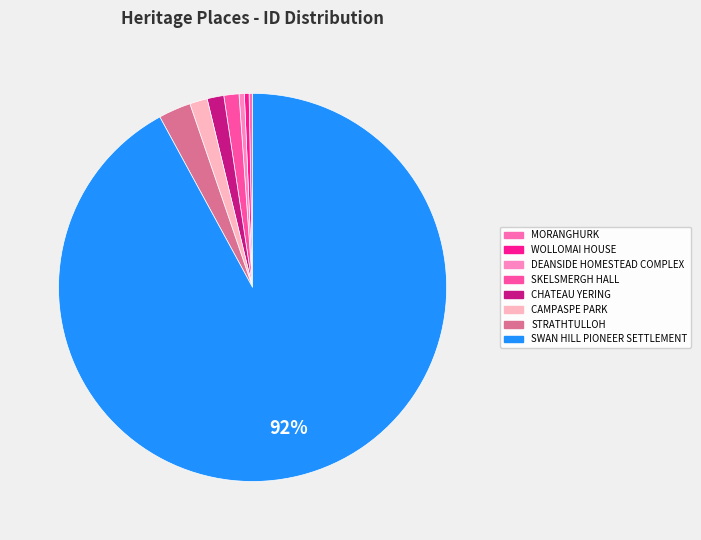

What percentage is the SKELSMERGH HALL slice, to the nearest percent?

1%